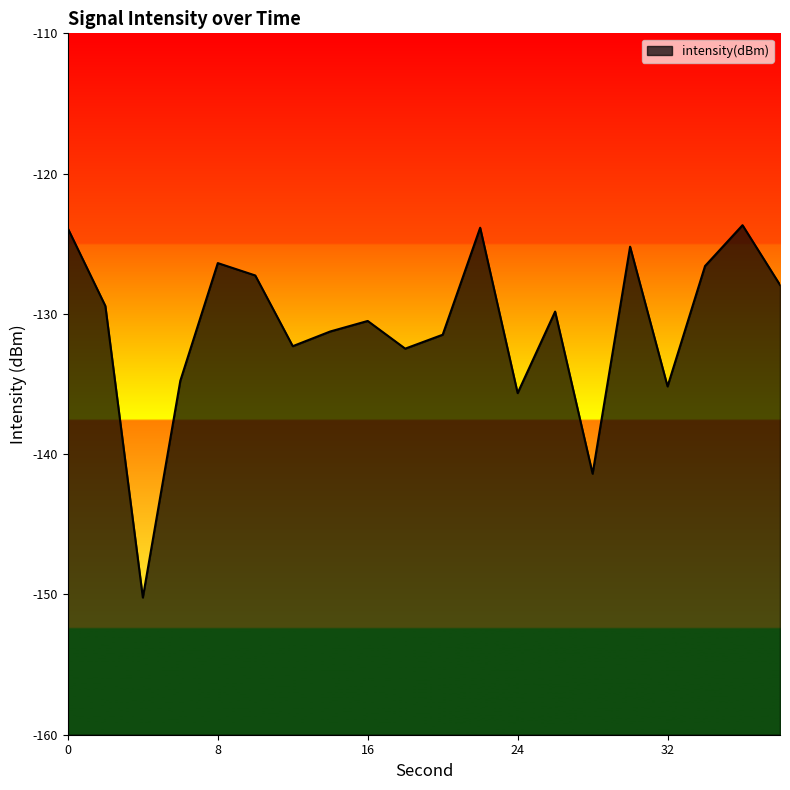

At which label is the value closest to -136?

24